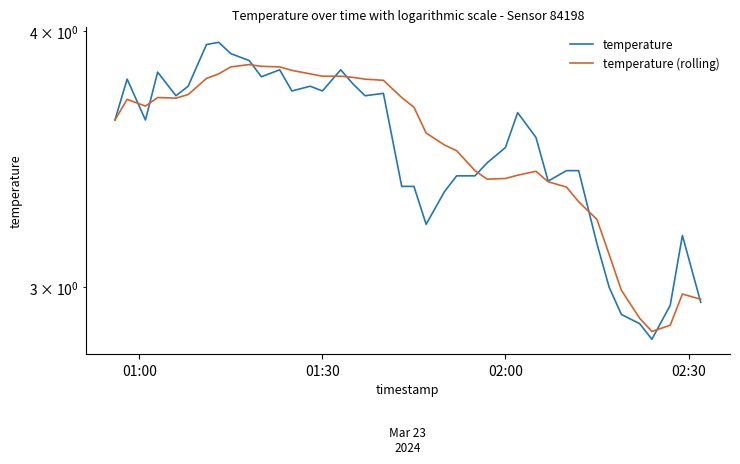

How many interior local valleys does the temperature (rolling) series have?

4